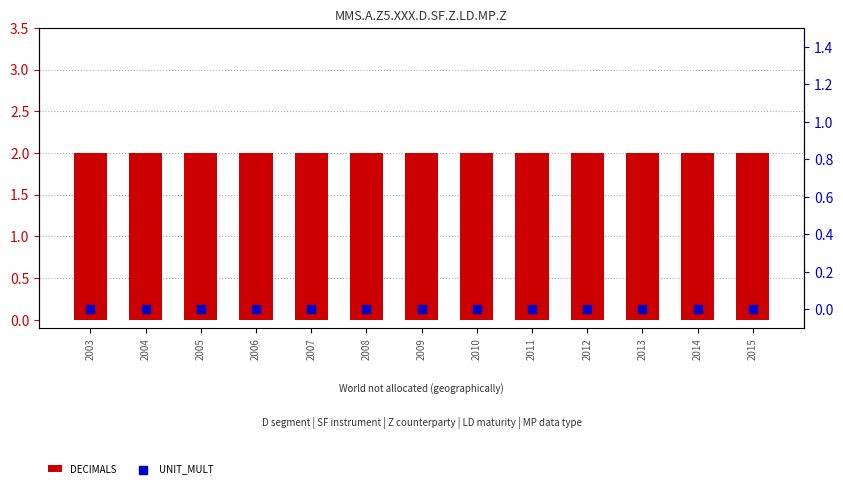

Which series has the largest total across all categories?

DECIMALS